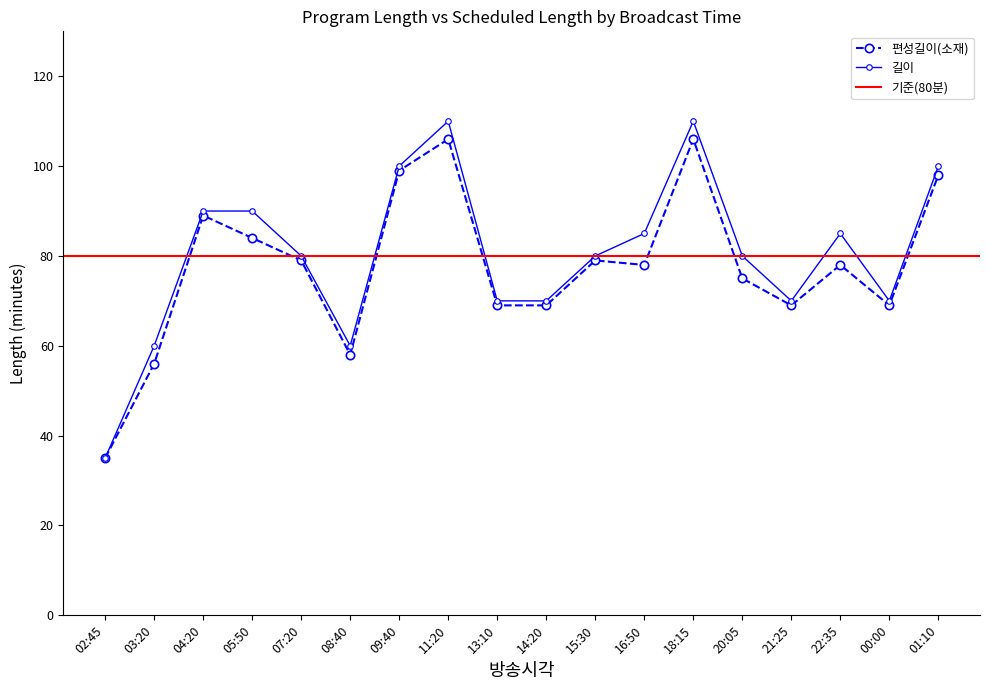

Which has a higher value, 20:05 or 11:20?

11:20